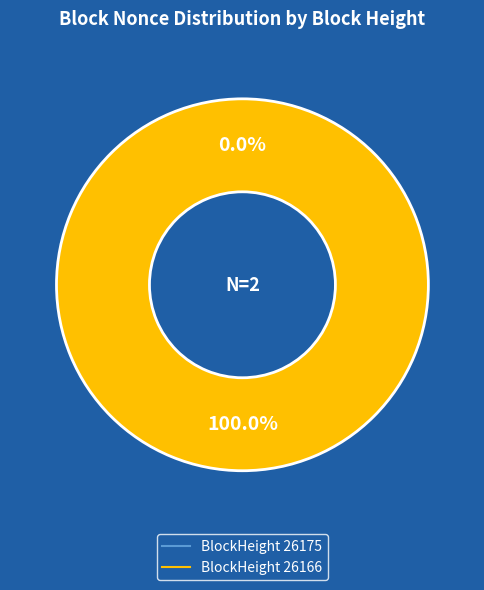

Count the number of slices in the pie.

2